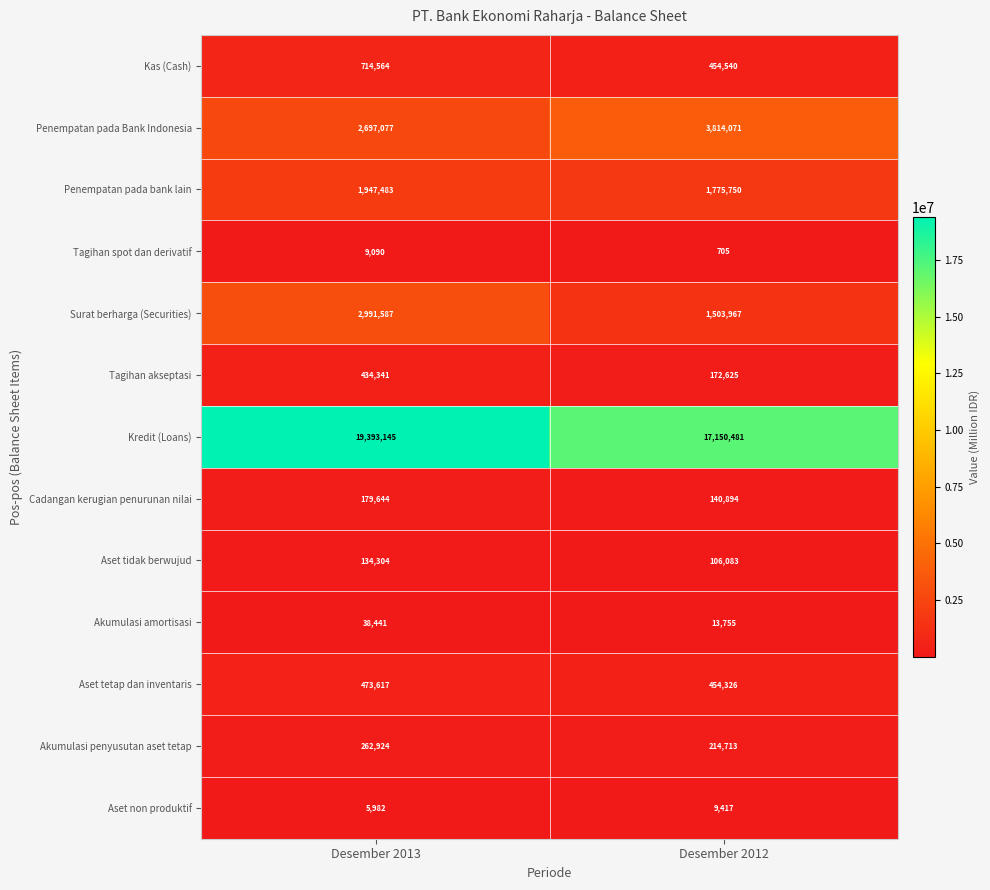

At which category does the chart reach its minimum across all series?

Desember 2012